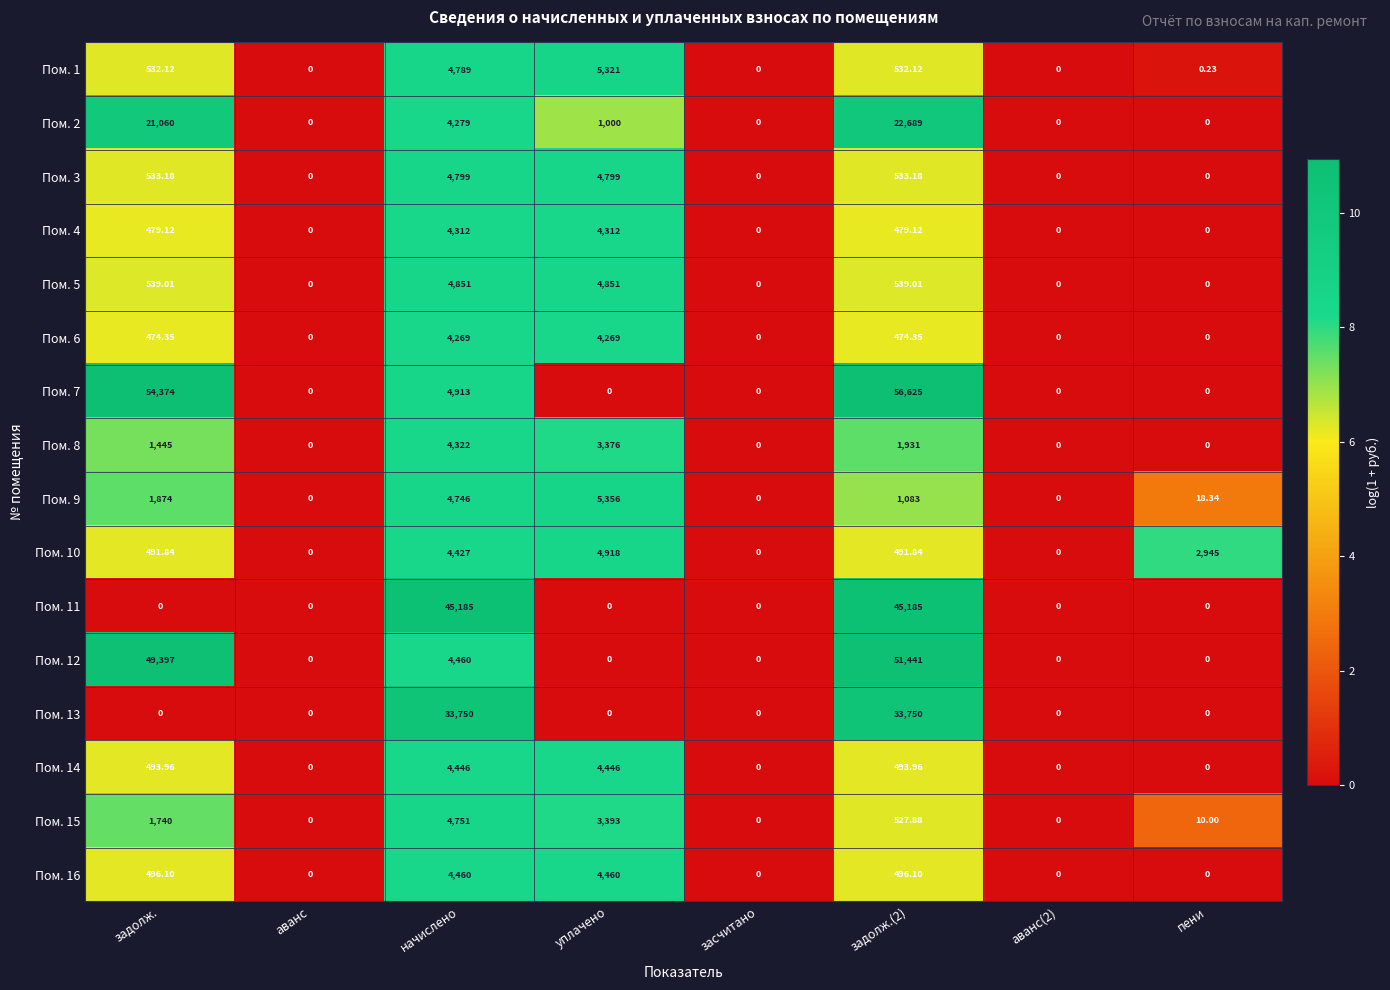

How many distinct data groups are displayed?

16